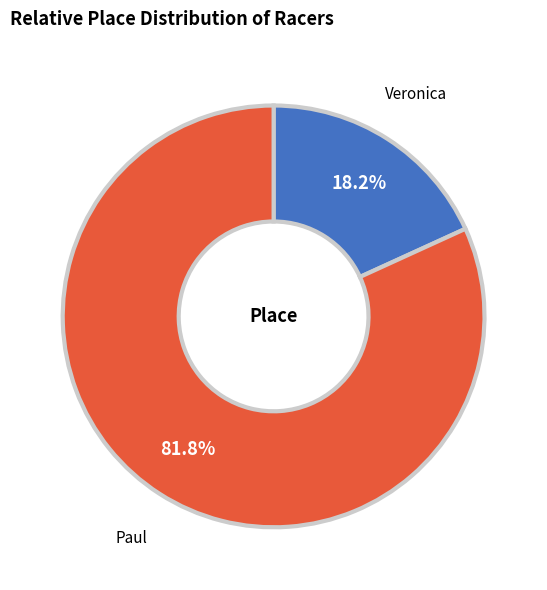

To the nearest percent, what portion does Paul represent?

82%